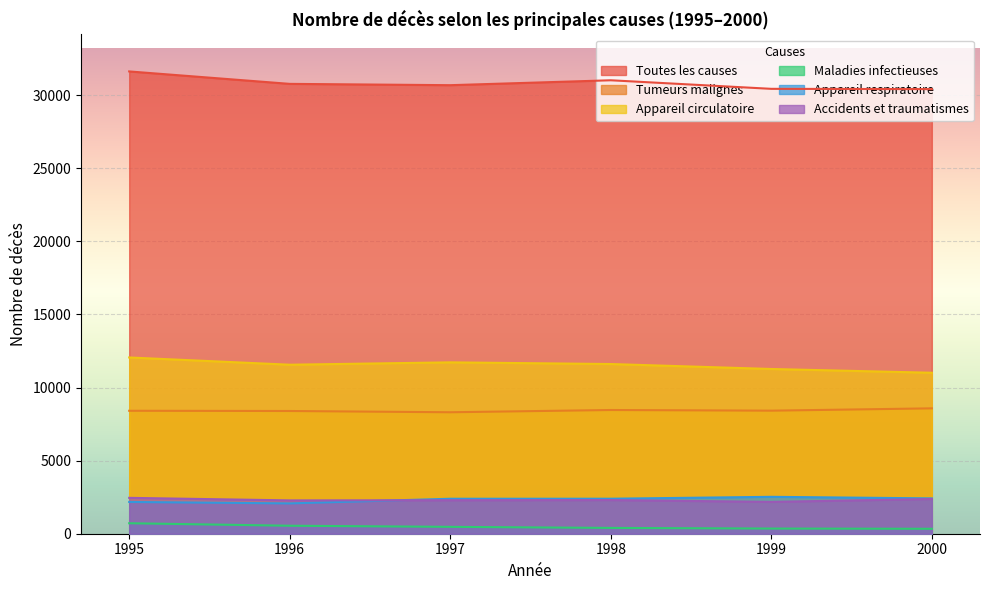

Where is the first local maximum for Tumeurs malignes?

1998